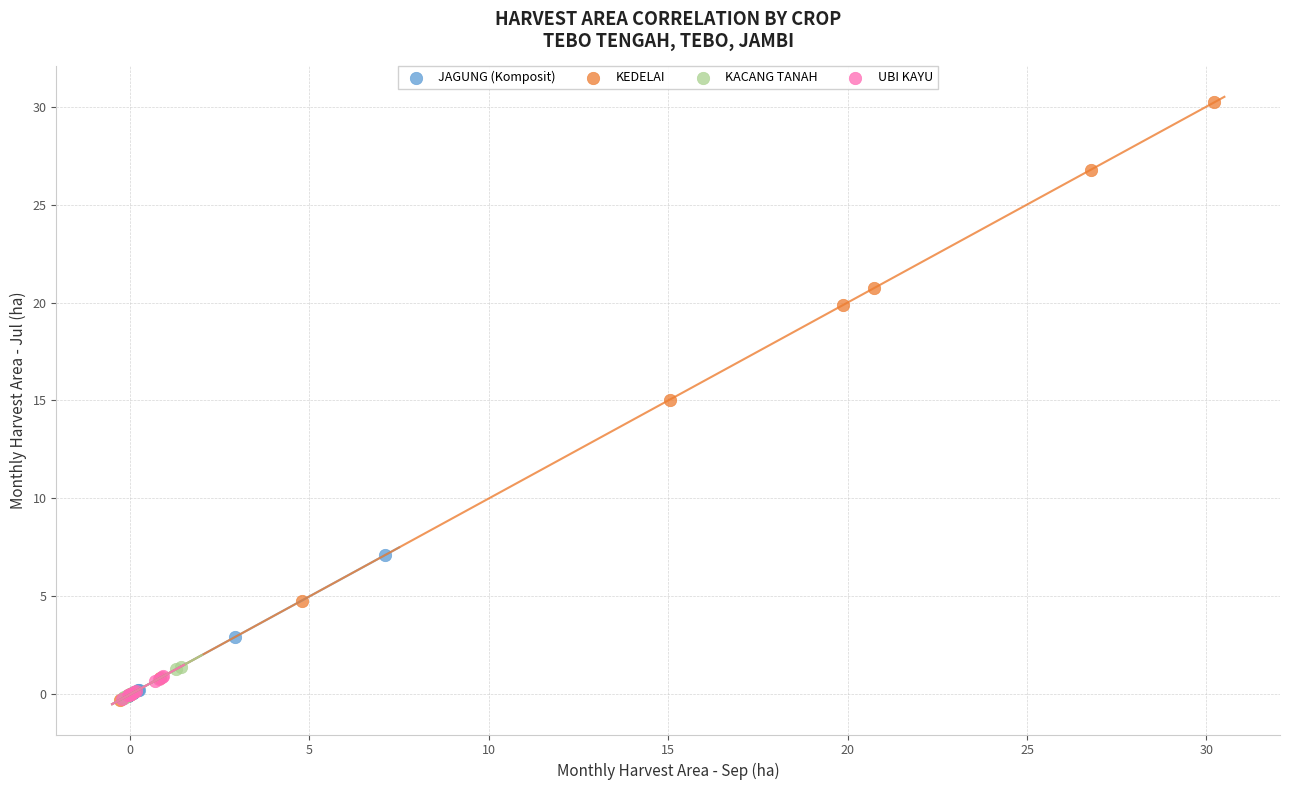

Which series has the widest spread of Y values?

KEDELAI